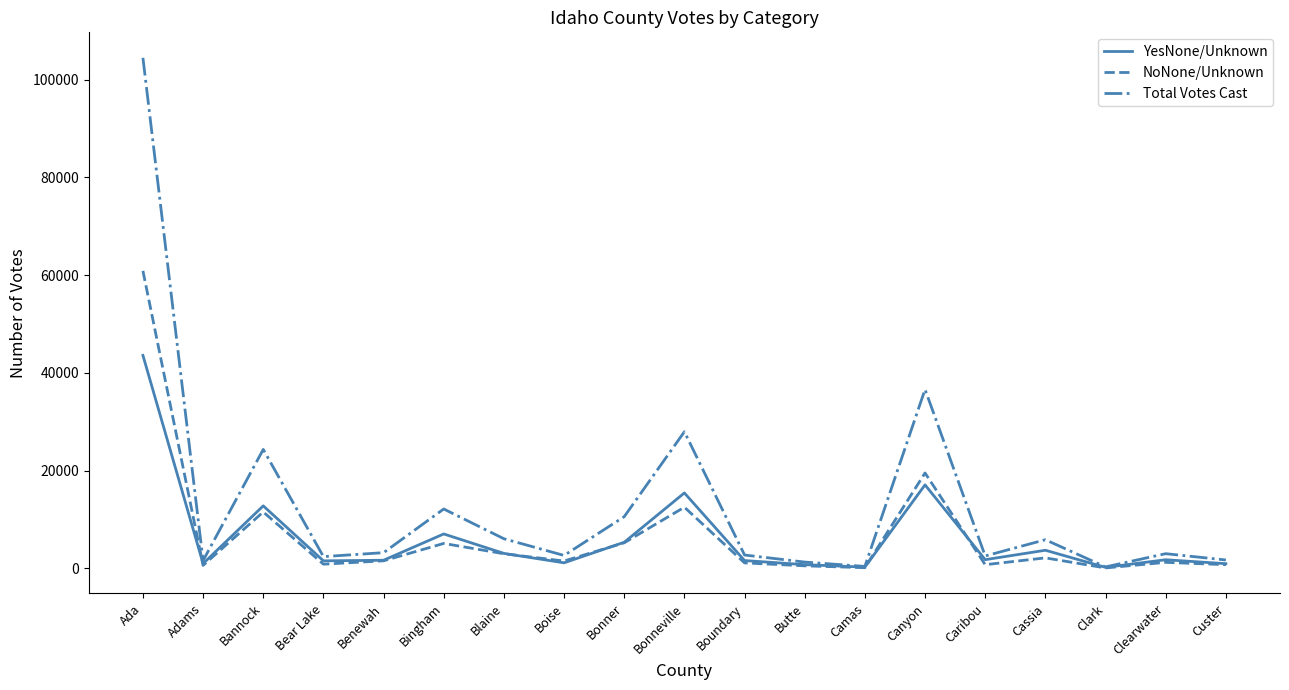

Which series has the largest total across all categories?

Total Votes Cast